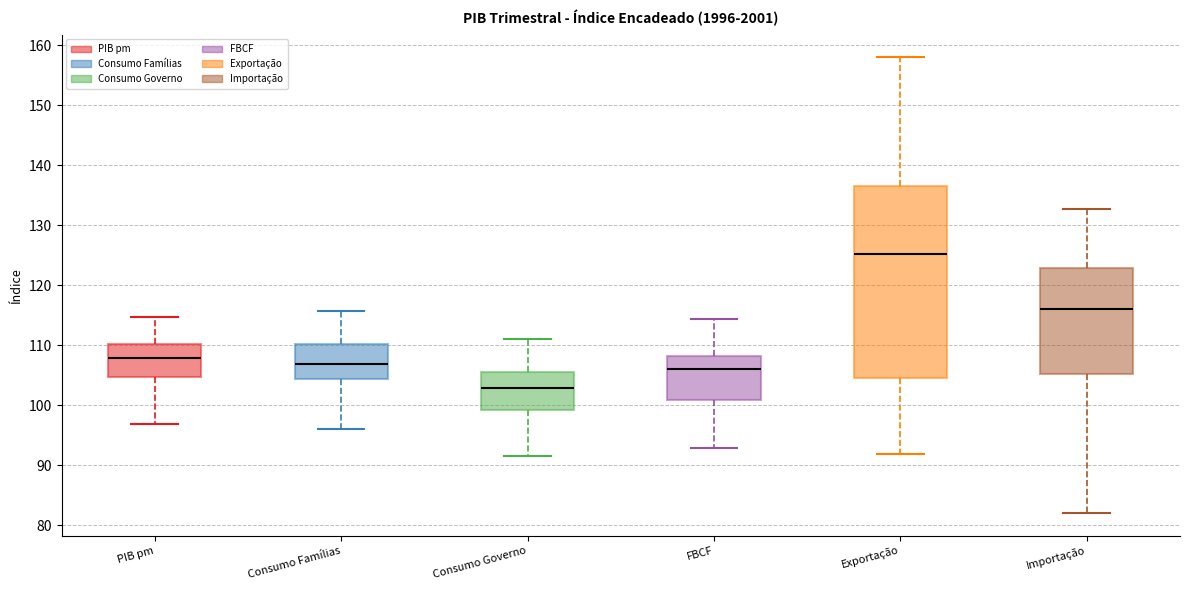

Reading left to right, read every box against the y-axis: the position of its median line, the range the box covers, and the ends of its whiskers. The values are not printed on the chart, so give them approximately, as read against the axis.

PIB pm: median 108, box 105 to 110, whiskers 97 to 115
Consumo Famílias: median 107, box 104 to 110, whiskers 96 to 116
Consumo Governo: median 103, box 99 to 106, whiskers 92 to 111
FBCF: median 106, box 101 to 108, whiskers 93 to 114
Exportação: median 125, box 105 to 137, whiskers 92 to 158
Importação: median 116, box 105 to 123, whiskers 82 to 133